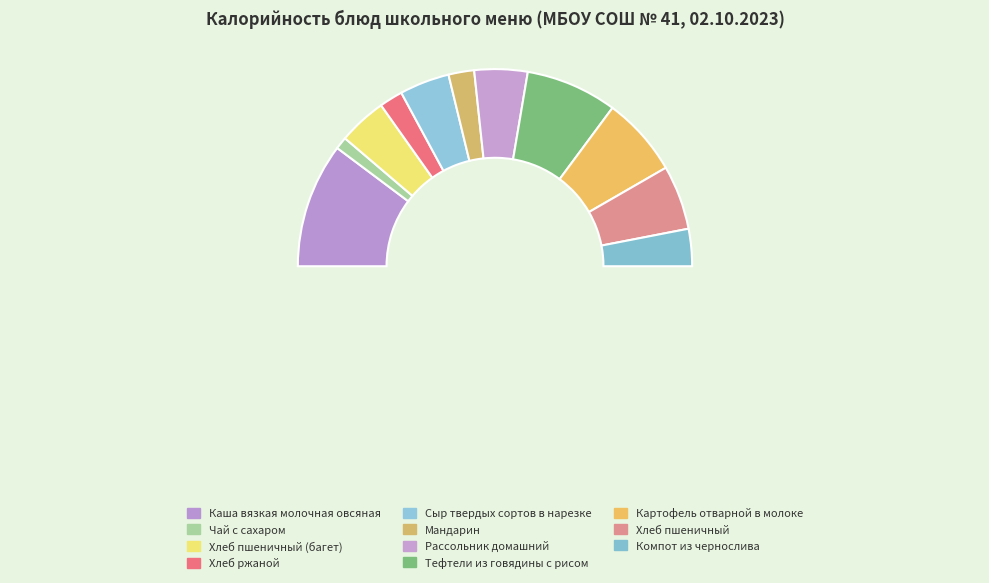

To the nearest percent, what is the difference between the largest and smallest slice percentages?

18%